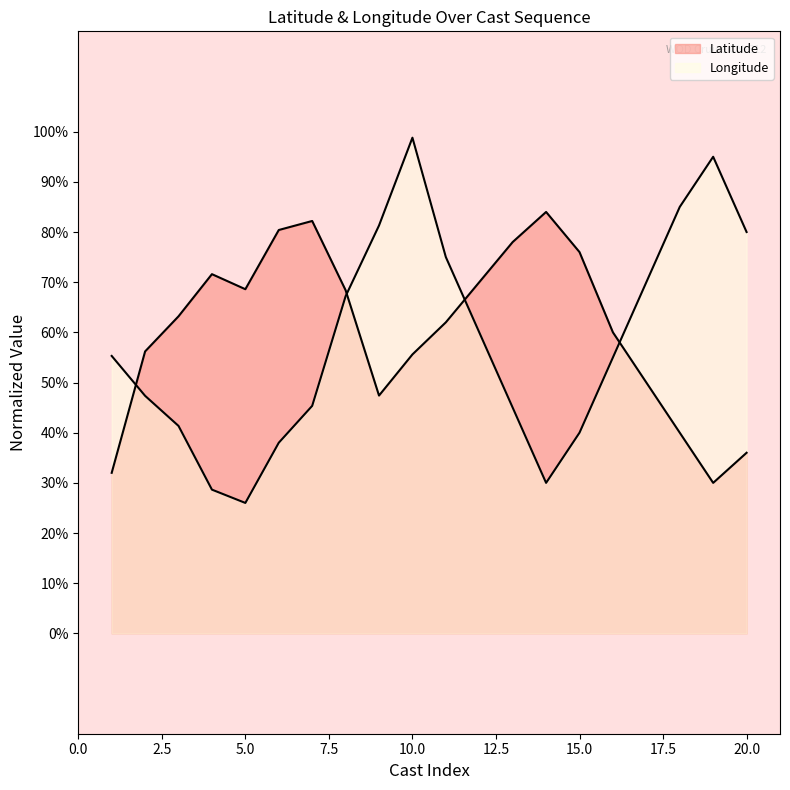

Which series has the largest range (max minus min)?

Longitude